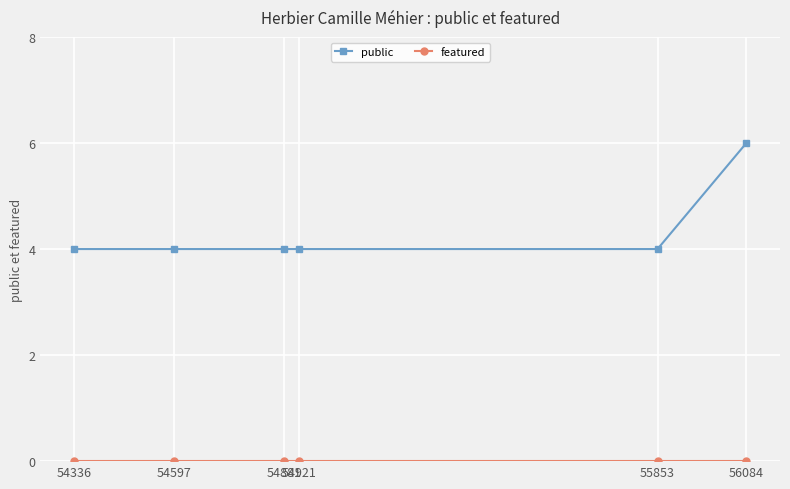

At how many categories does at least one series exceed 2?

6